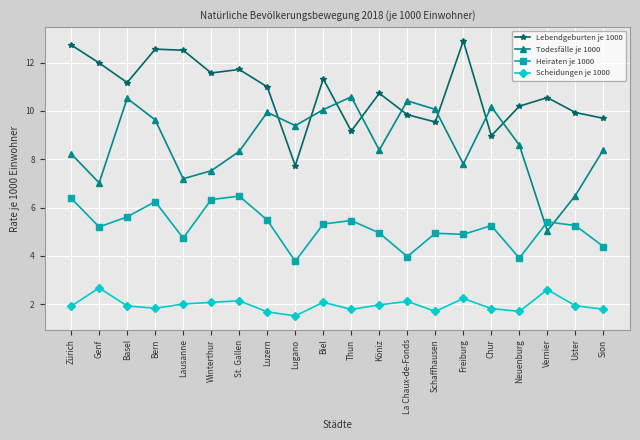

How many interior local peaks does the Lebendgeburten je 1000 series have?

6